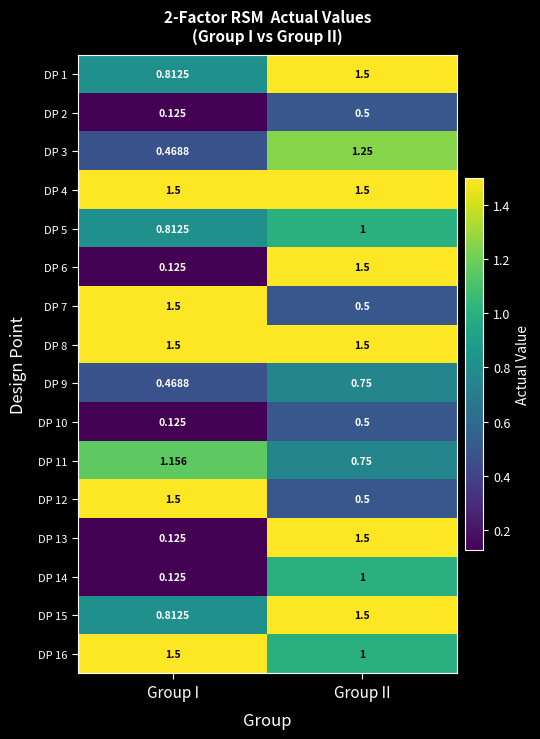

At which category is the sum across all series the highest?

Group II